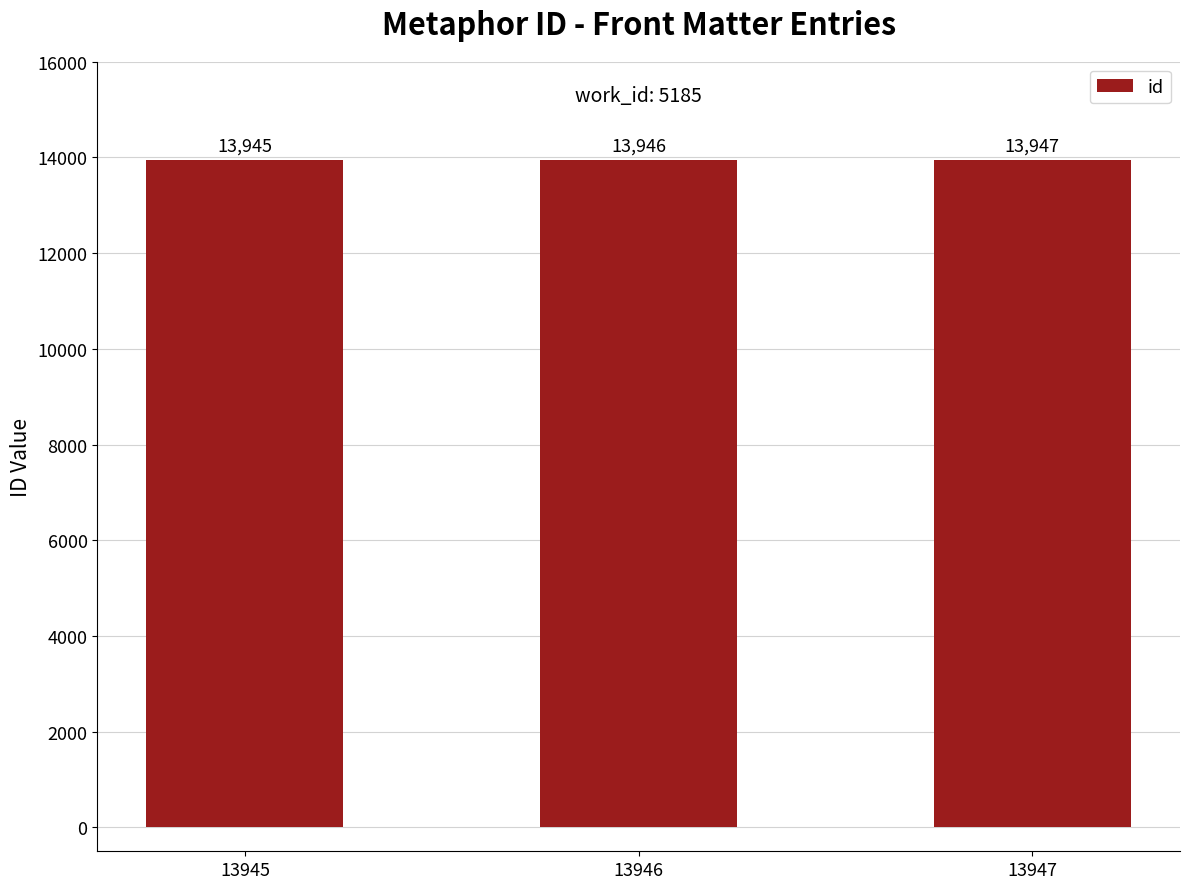

At which category does the chart reach its peak across all series?

13947